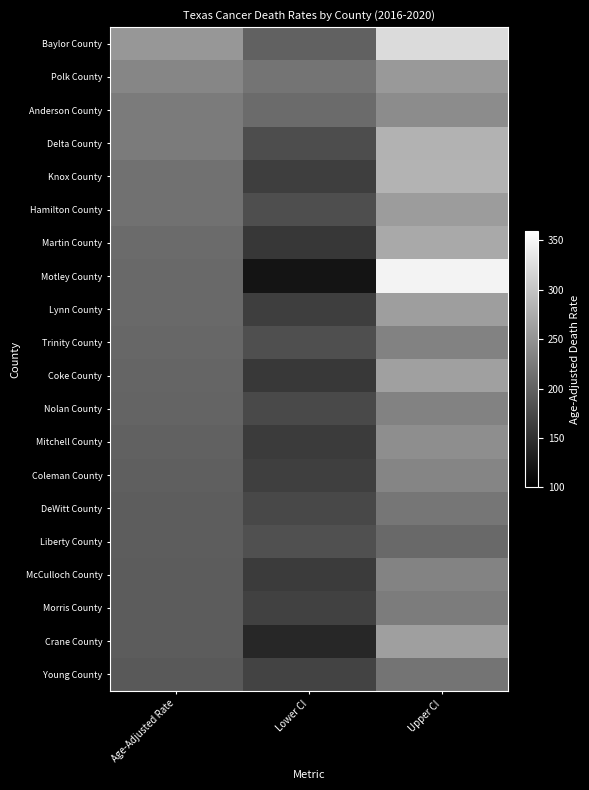

Reading left to right, what are all the values shown in this chart?

Baylor County: Age-Adjusted Rate=254.2	Lower CI=199.4	Upper CI=322.6
Polk County: Age-Adjusted Rate=236.3	Lower CI=218.2	Upper CI=255.6
Anderson County: Age-Adjusted Rate=225.5	Lower CI=209.6	Upper CI=242.3
Delta County: Age-Adjusted Rate=225.4	Lower CI=179.2	Upper CI=281.3
Knox County: Age-Adjusted Rate=216.6	Lower CI=163.8	Upper CI=283.1
Hamilton County: Age-Adjusted Rate=216.4	Lower CI=180.2	Upper CI=258.6
Martin County: Age-Adjusted Rate=208.8	Lower CI=156.8	Upper CI=272.3
Motley County: Age-Adjusted Rate=208.6	Lower CI=120.7	Upper CI=347.6
Lynn County: Age-Adjusted Rate=207.4	Lower CI=163.0	Upper CI=260.9
Trinity County: Age-Adjusted Rate=205.0	Lower CI=180.3	Upper CI=232.9
Coke County: Age-Adjusted Rate=203.2	Lower CI=157.0	Upper CI=263.5
Nolan County: Age-Adjusted Rate=201.8	Lower CI=174.3	Upper CI=232.8
Mitchell County: Age-Adjusted Rate=199.1	Lower CI=160.0	Upper CI=245.0
Coleman County: Age-Adjusted Rate=196.8	Lower CI=164.4	Upper CI=235.1
DeWitt County: Age-Adjusted Rate=195.4	Lower CI=173.2	Upper CI=220.1
Liberty County: Age-Adjusted Rate=194.5	Lower CI=181.3	Upper CI=208.5
McCulloch County: Age-Adjusted Rate=194.4	Lower CI=160.4	Upper CI=234.4
Morris County: Age-Adjusted Rate=194.2	Lower CI=166.2	Upper CI=226.3
Crane County: Age-Adjusted Rate=194.1	Lower CI=139.8	Upper CI=262.0
Young County: Age-Adjusted Rate=192.0	Lower CI=168.4	Upper CI=218.3